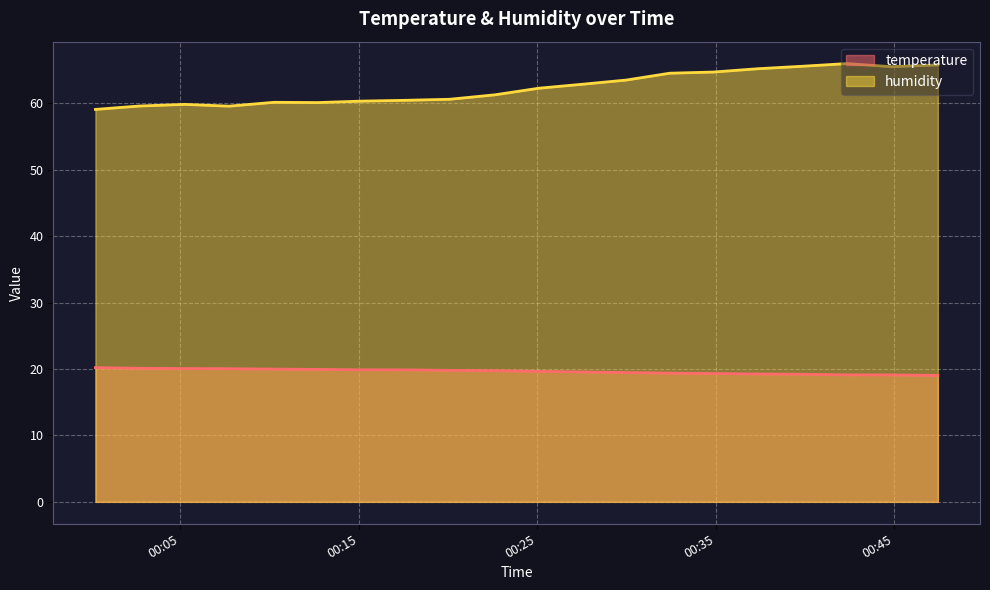

Reading left to right, transcribe all the data shown in this chart.

temperature: 20.2	20.1	20.1	20.0	20.0	19.9	19.9	19.9	19.8	19.7	19.6	19.6	19.5	19.4	19.3	19.2	19.2	19.1	19.1	19.0
humidity: 59.1	59.6	59.8	59.6	60.1	60.1	60.3	60.5	60.6	61.3	62.3	62.9	63.5	64.5	64.7	65.2	65.6	66.0	65.5	65.8